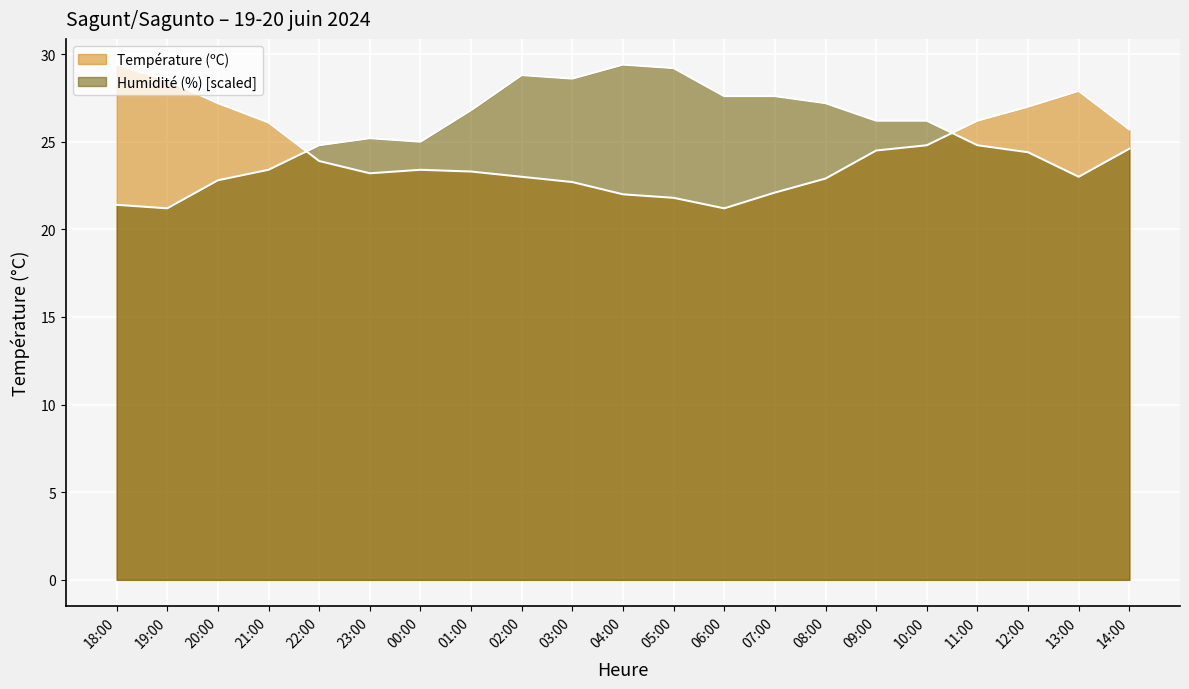

How many intersections are there between Humidité (%) and Température (ºC)?

2